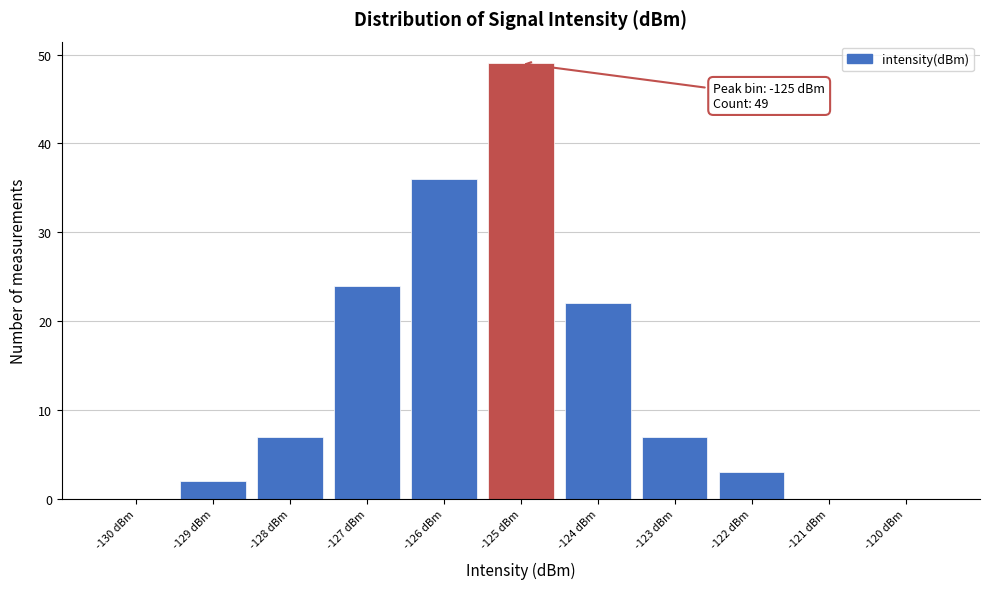

Reading left to right, what are all the values shown in this chart?

-130 dBm=0	-129 dBm=2	-128 dBm=7	-127 dBm=24	-126 dBm=36	-125 dBm=49	-124 dBm=22	-123 dBm=7	-122 dBm=3	-121 dBm=0	-120 dBm=0